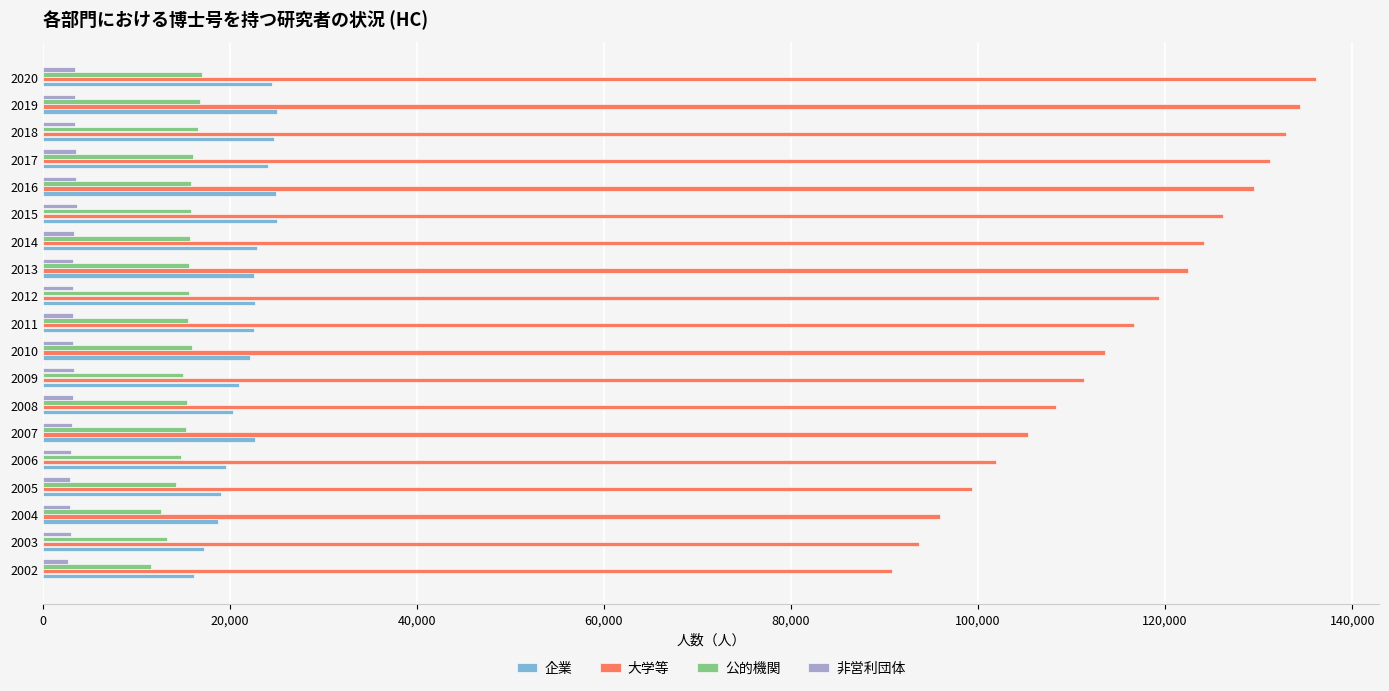

What is the sum of all 企業 values?

416125